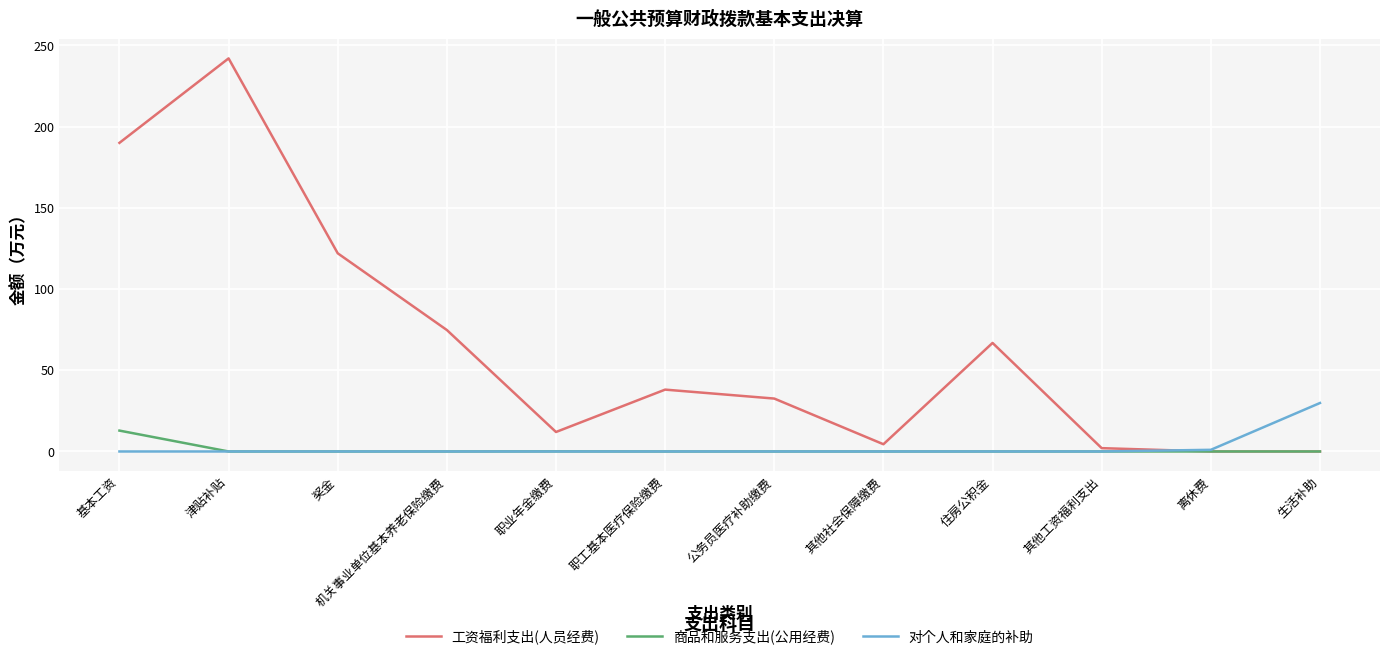

Which series has the widest spread of values?

工资福利支出(人员经费)